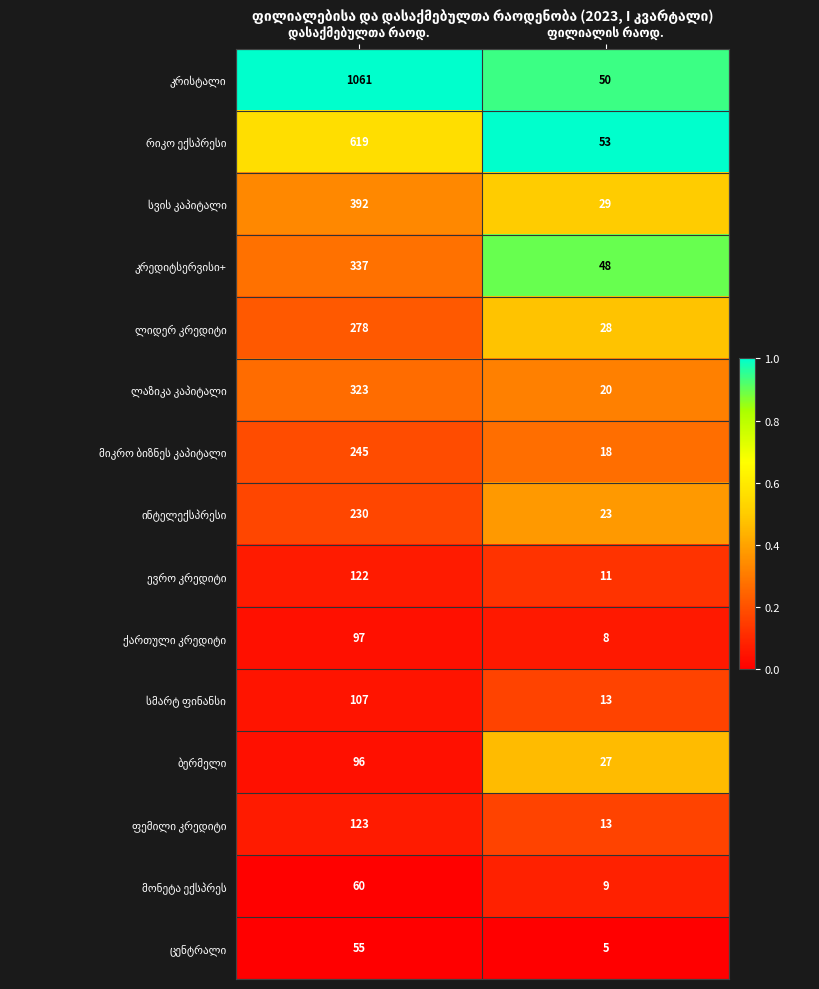

What is the smallest value displayed?

5